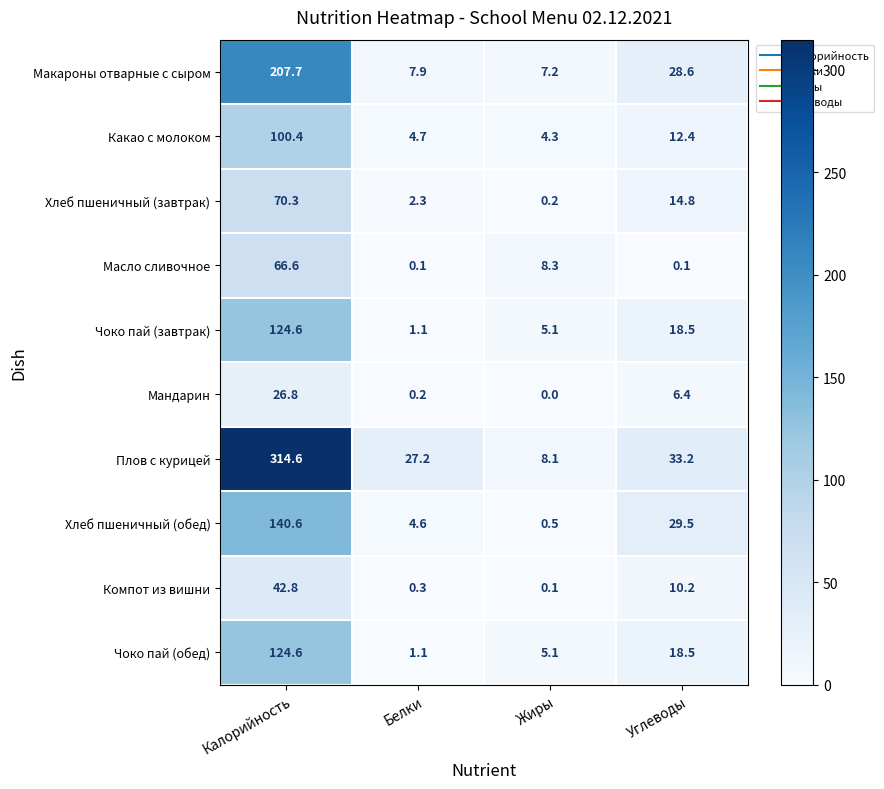

What is the approximate value of Какао с молоком at Жиры?

4.3